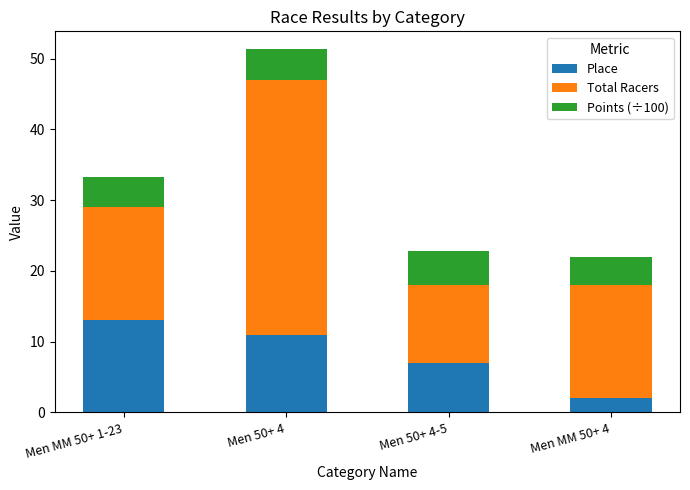

How many Place values are between 7 and 13?

3